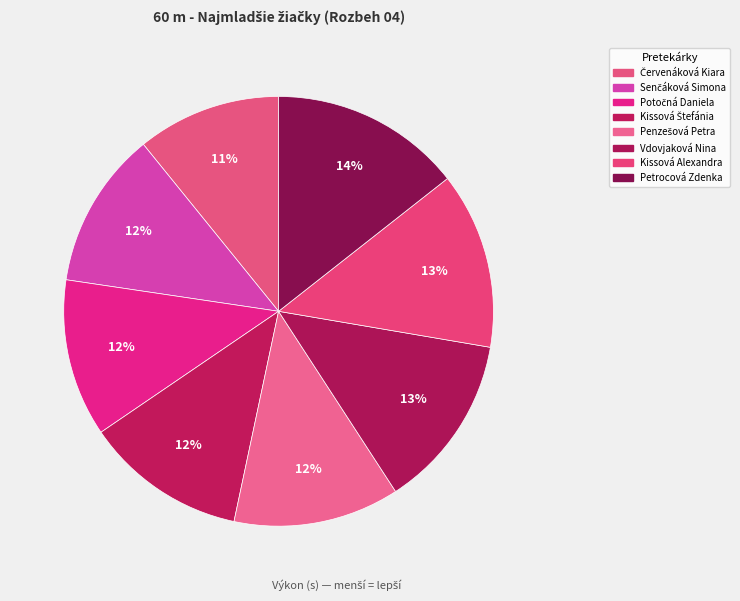

What is the ratio of the value at Penzešová Petra to the value at Kissová Štefánia?

1.0